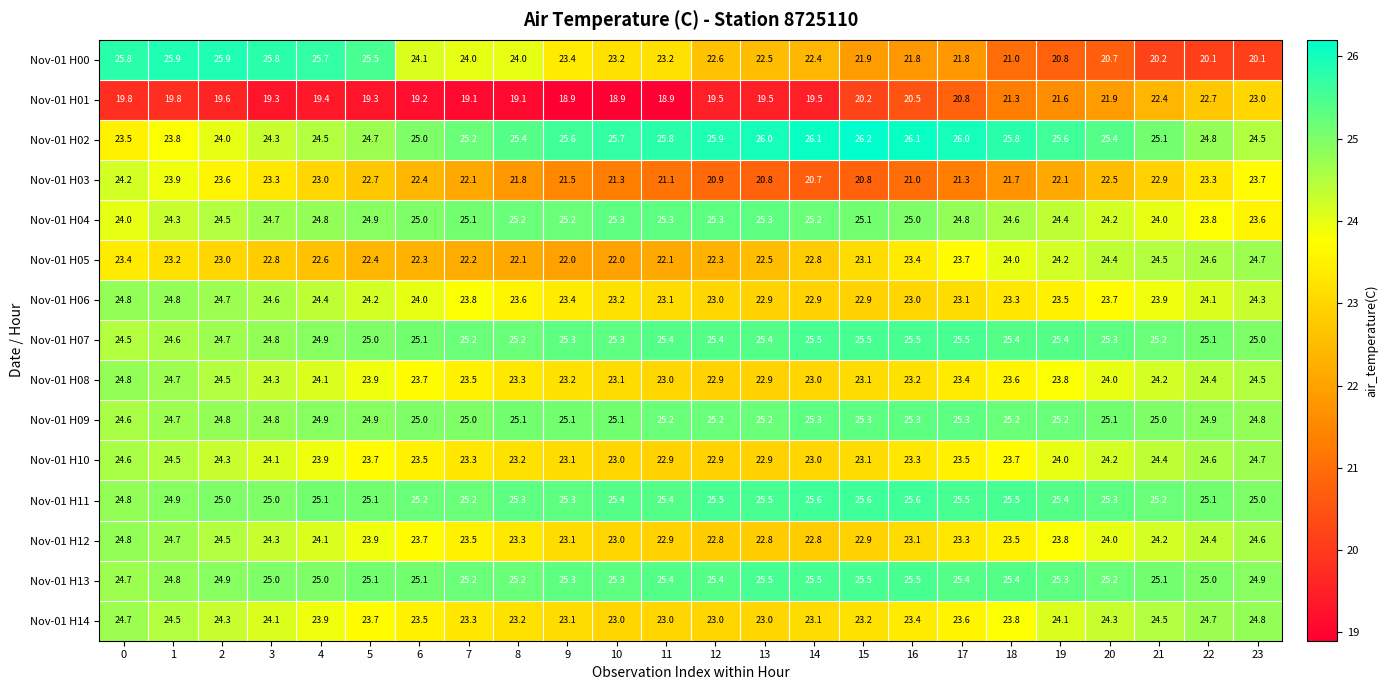

The Nov-01 H09 series shows 25.1 at 10. True or false?

True